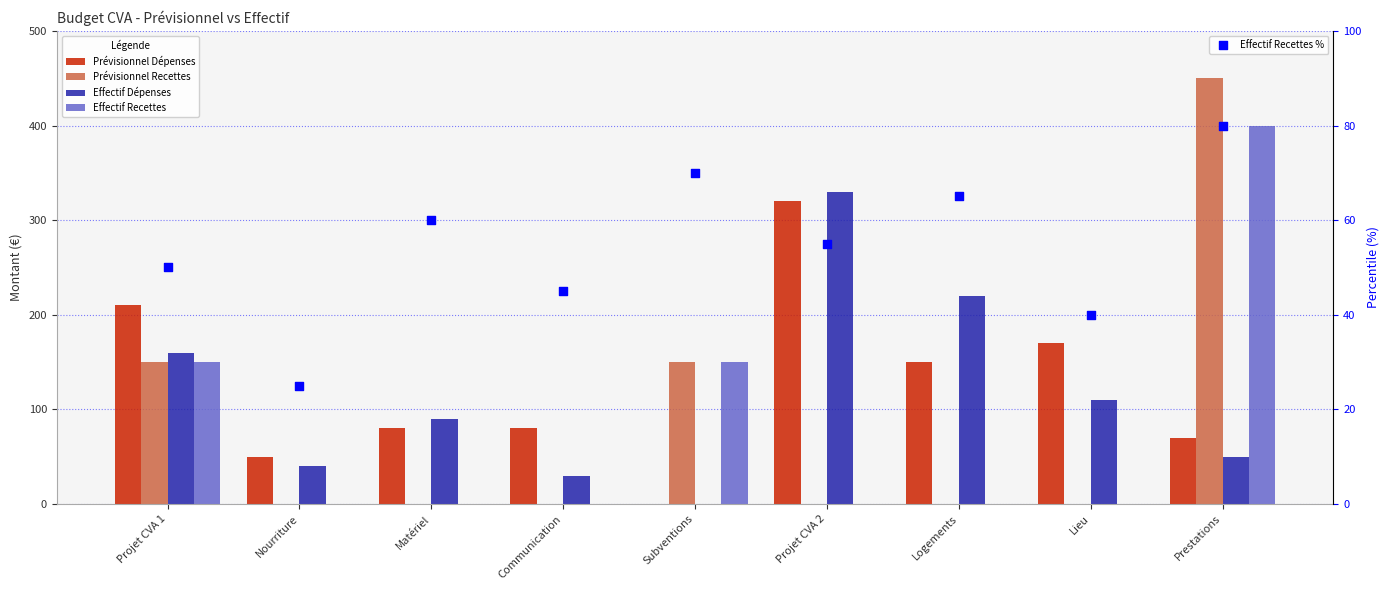

What is the total value across all series at Subventions?

370